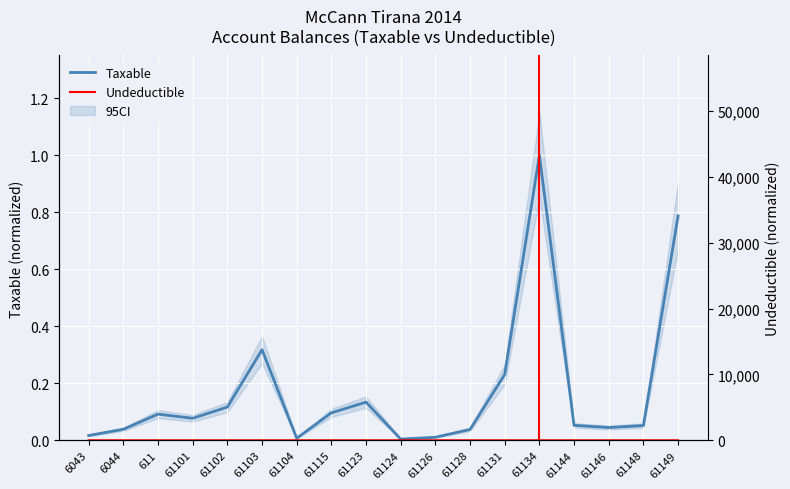

What is the sum of all Undeductible values?

2.6